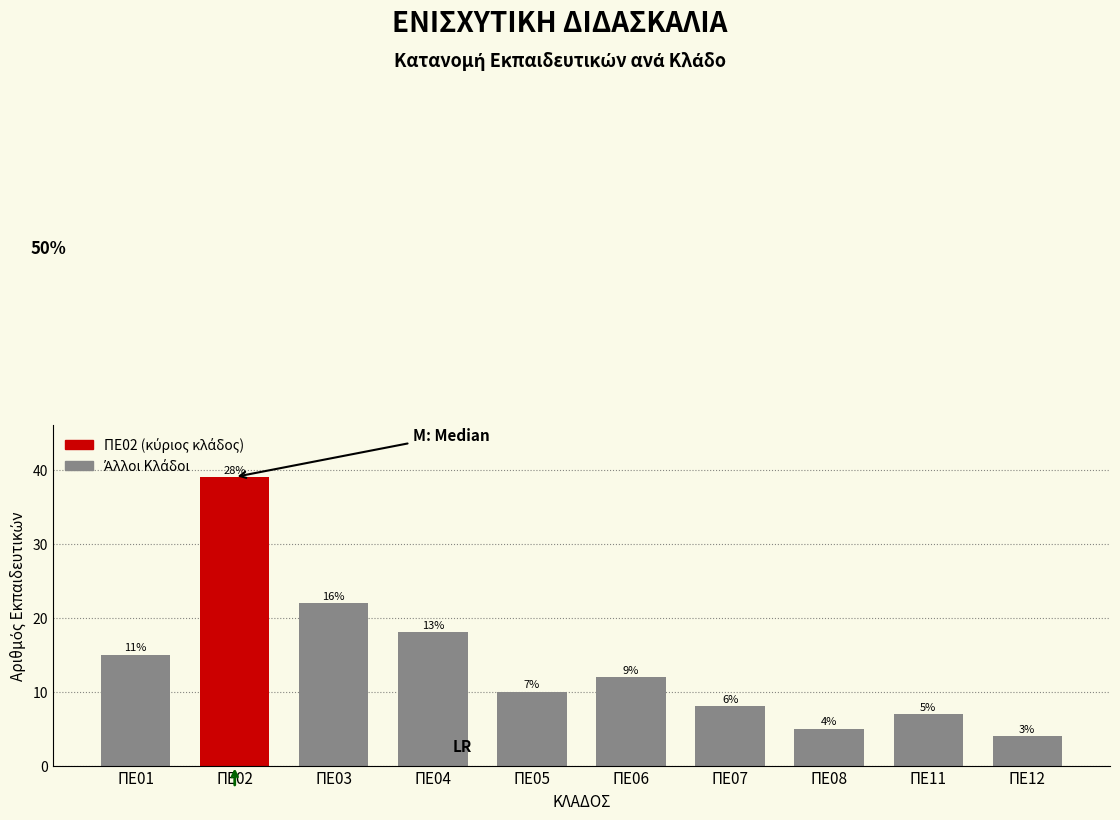

Does the chart contain any negative values?

No